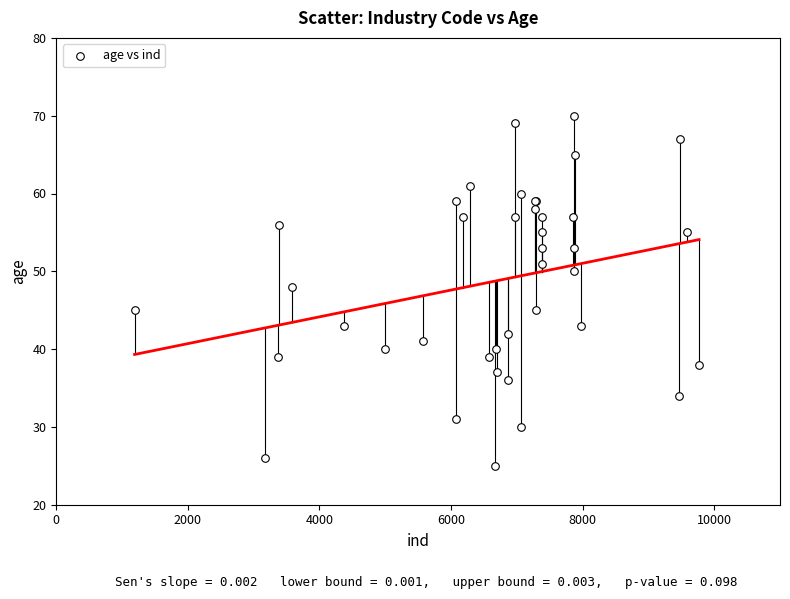

What Y value in the scatter plot is closest to 47?

48